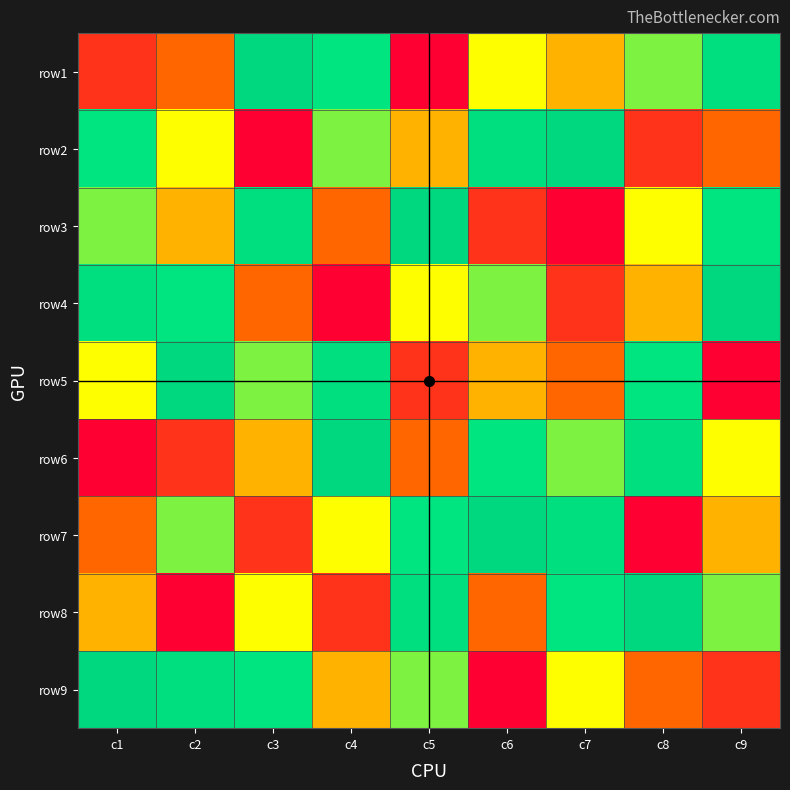

At how many categories does at least one series exceed 4?

9